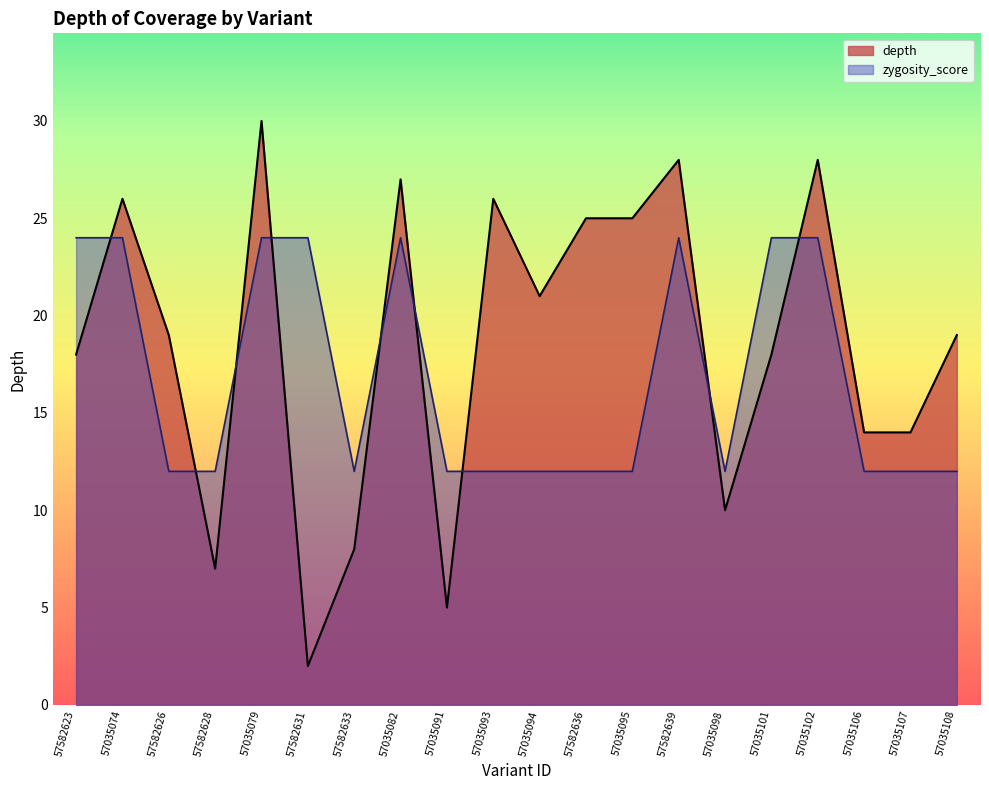

How many interior local valleys does the zygosity_score series have?

2